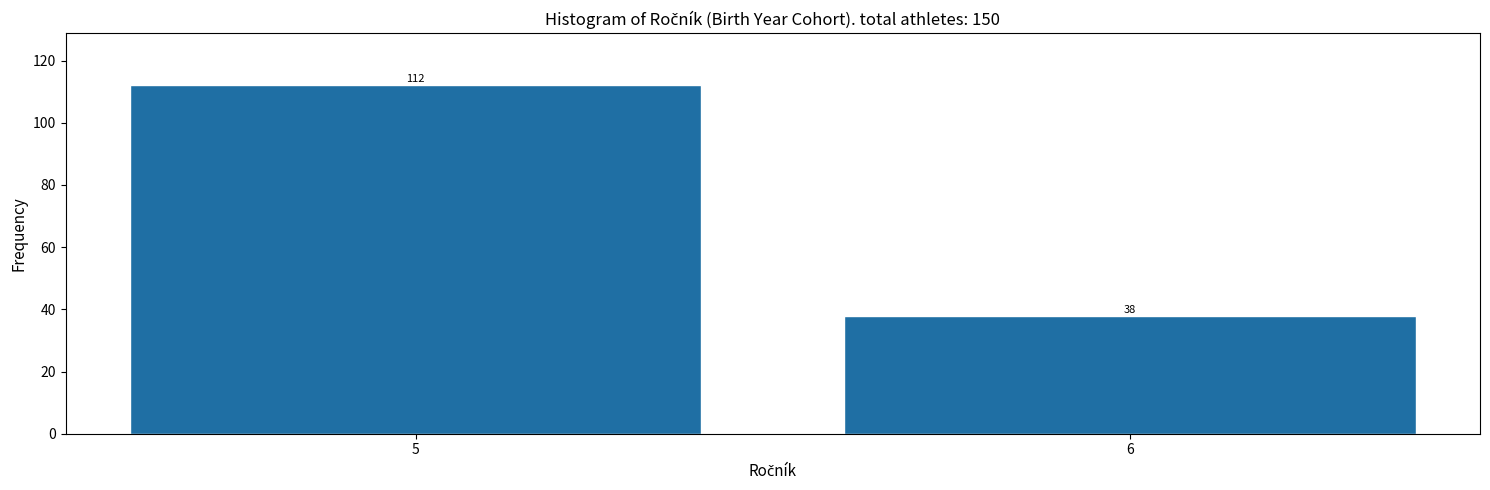

Reading left to right, transcribe all the data shown in this chart.

5=112	6=38